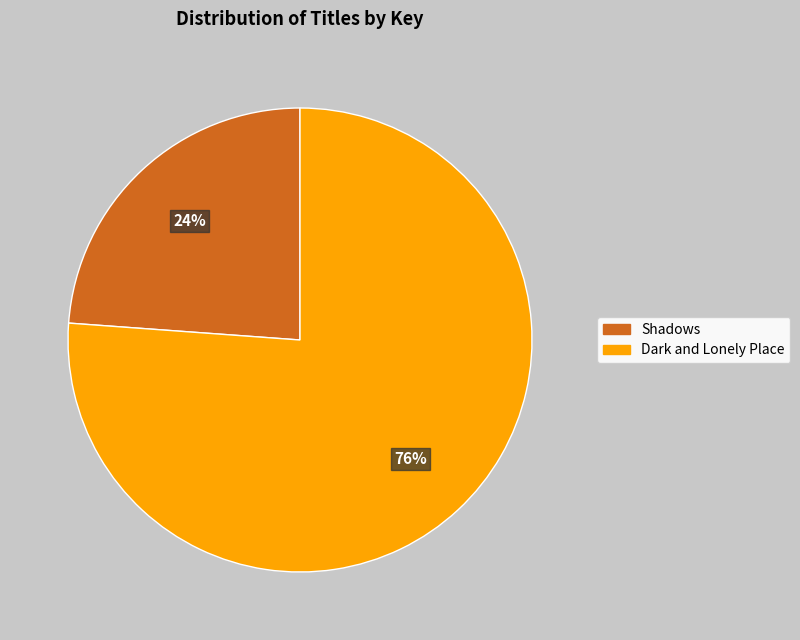

Do Shadows and Dark and Lonely Place together represent more than half of the pie?

Yes